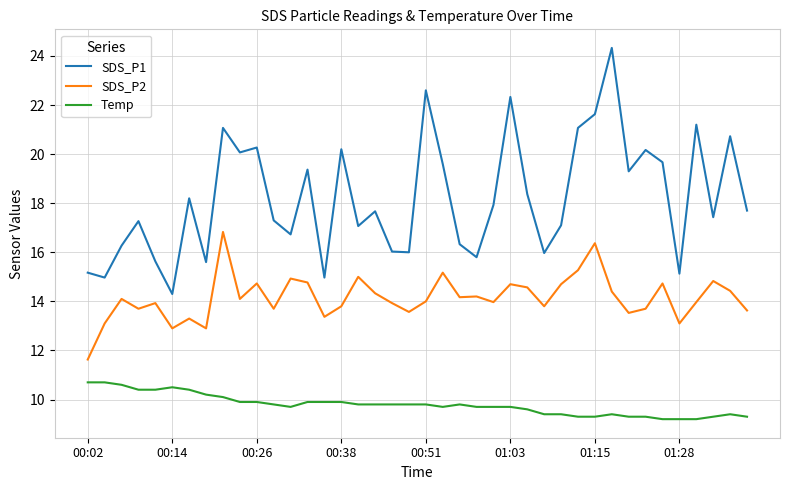

What is the smallest value displayed?

9.2